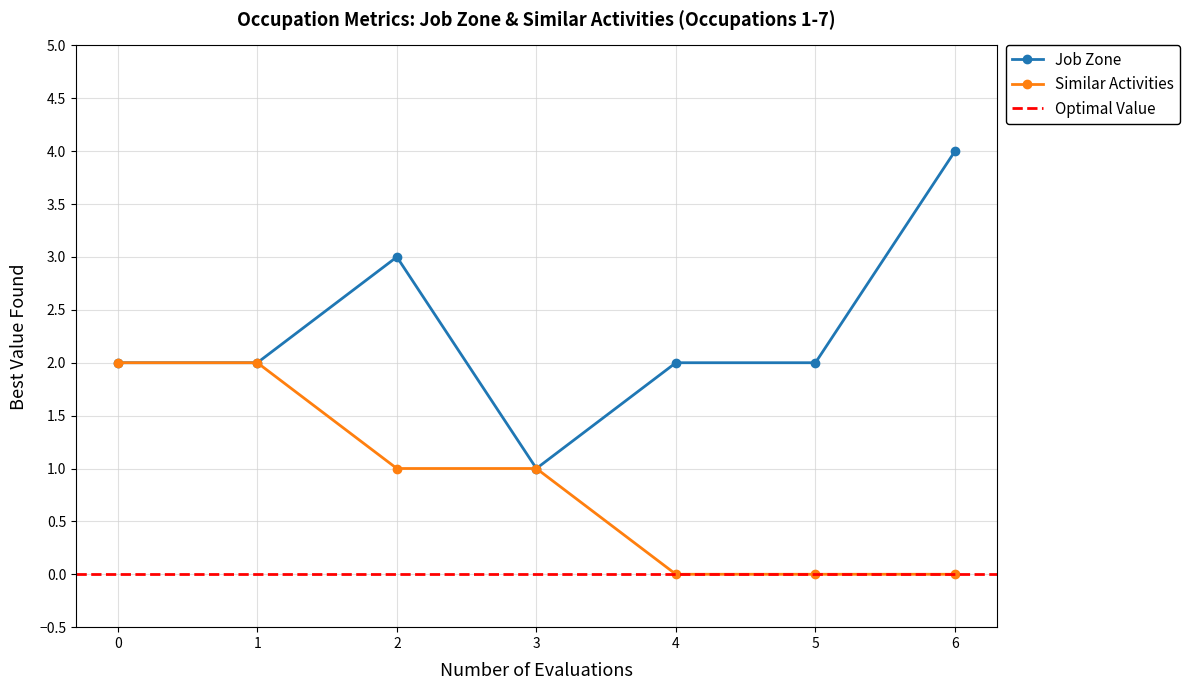

How many lines are shown in the chart?

2